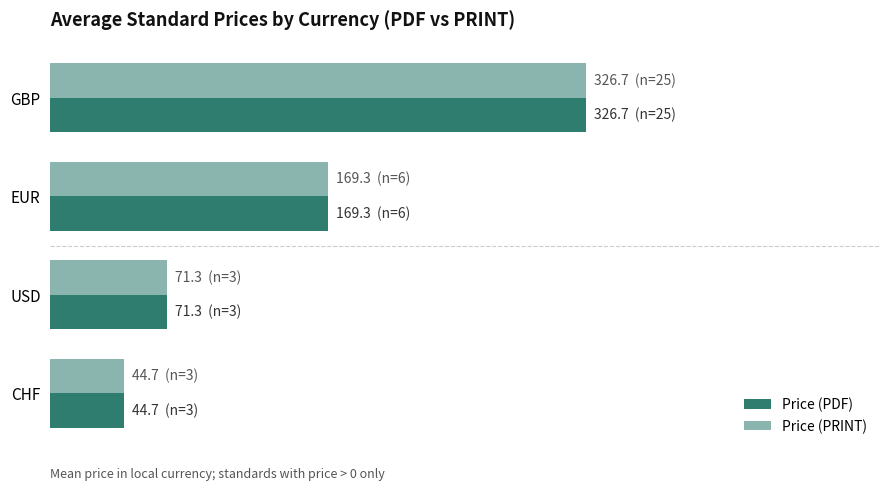

Reading left to right, transcribe all the data shown in this chart.

Price (PDF): 0=326.7	100=169.3	200=71.3	300=44.7
Price (PRINT): 0=326.7	100=169.3	200=71.3	300=44.7